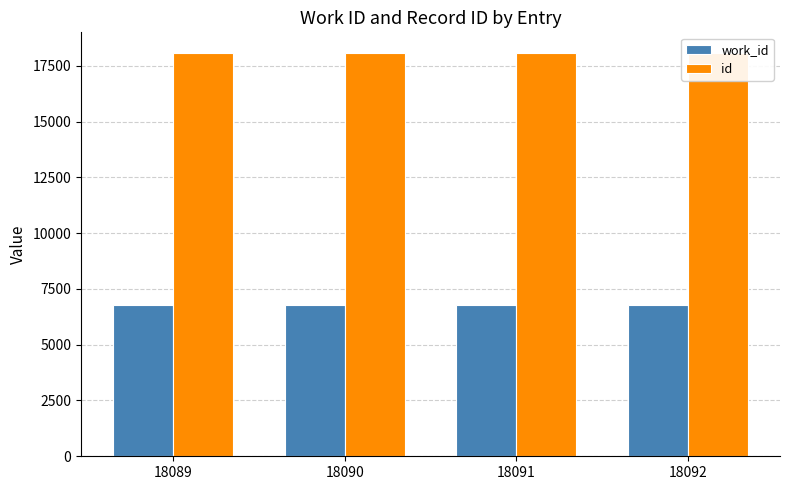

Is the value of work_id at 18089 greater than the value of id at 18089?

No